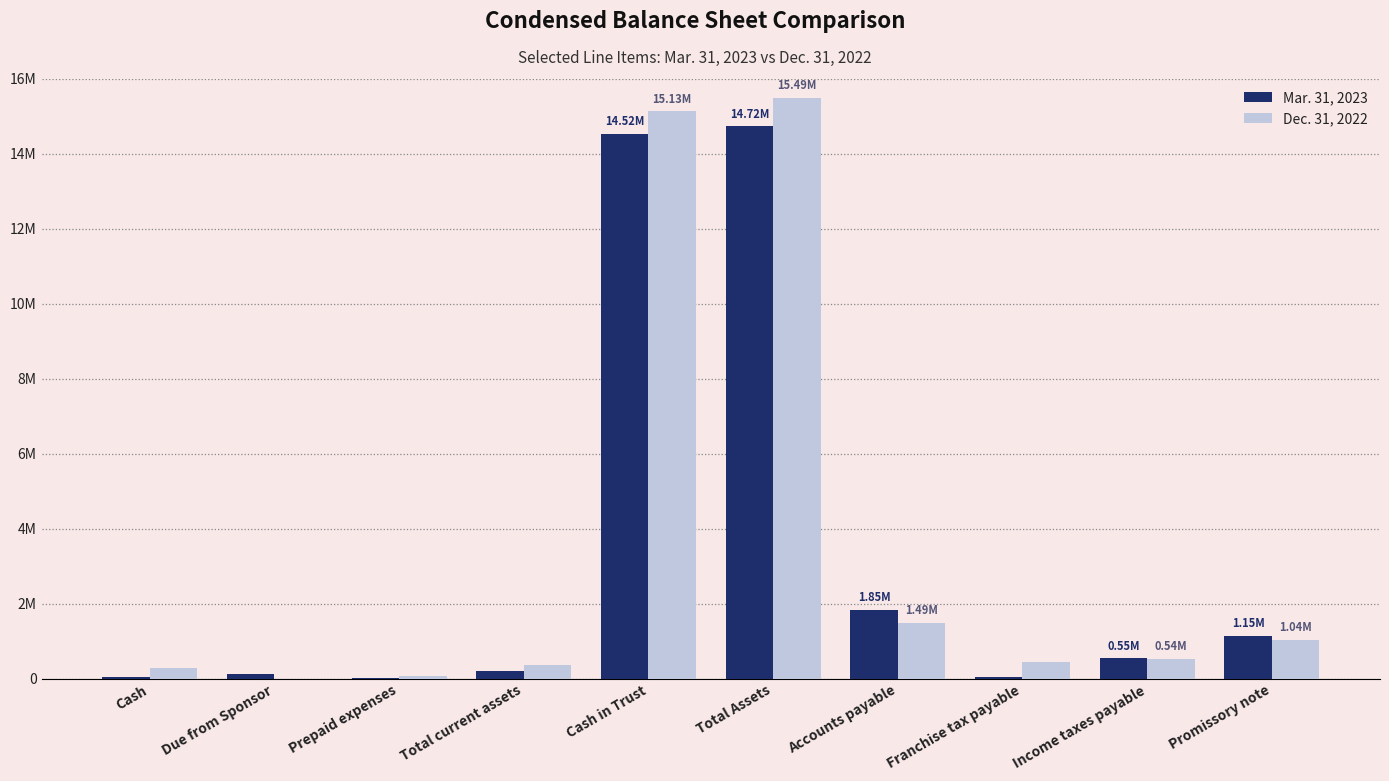

Does the chart contain stacked bars?

No